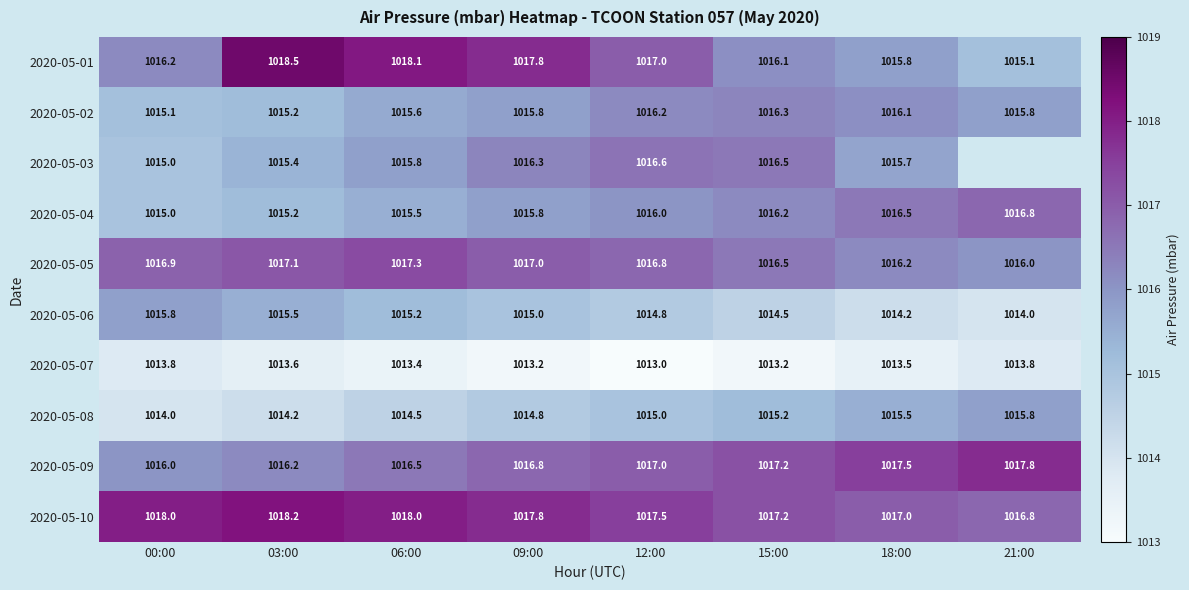

What is the spread (max minus min) of values at 03:00?

4.9